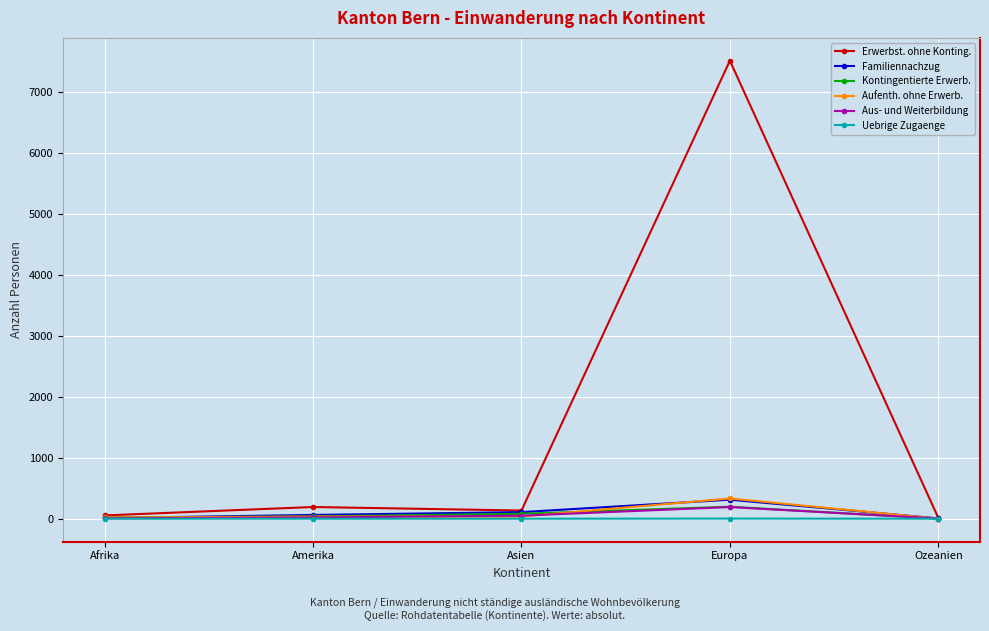

At which label does Aufenth. ohne Erwerb. reach its peak?

Europa